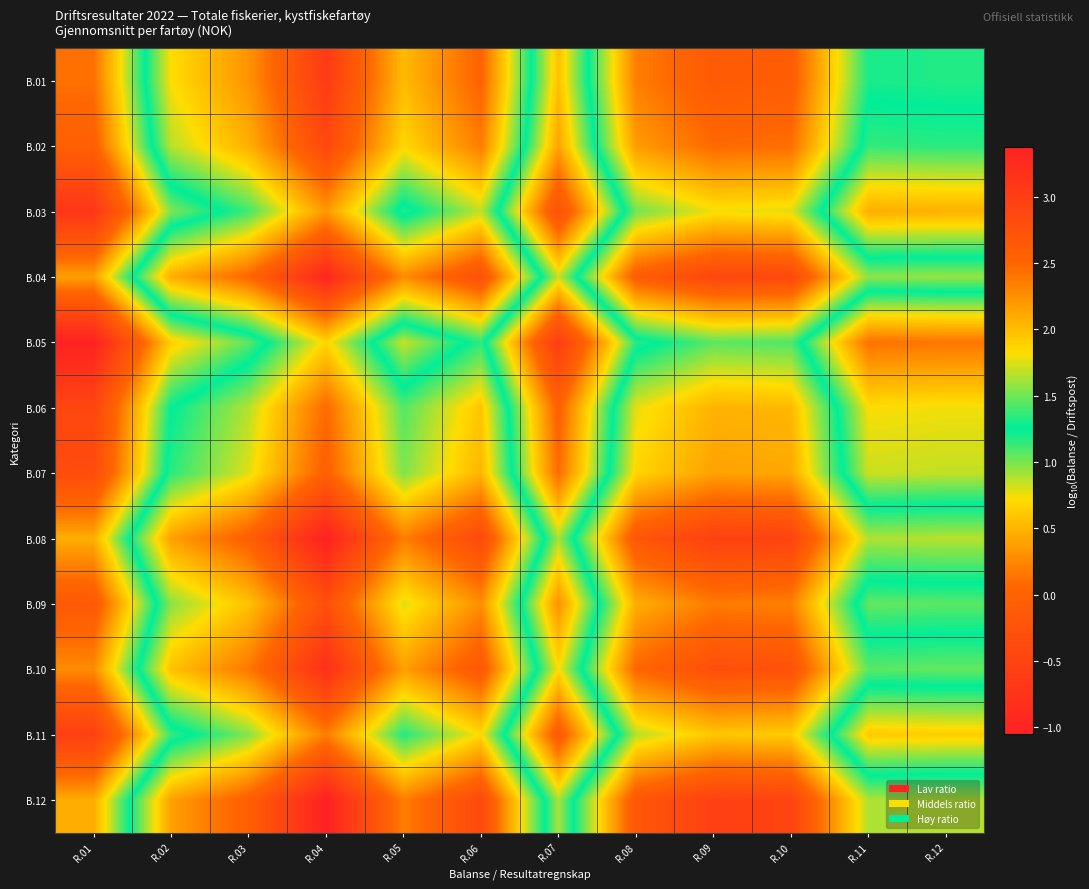

At R.03, list the series in order from smallest to largest.

B.05, B.03, B.11, B.06, B.07, B.09, B.02, B.01, B.10, B.04, B.08, B.12